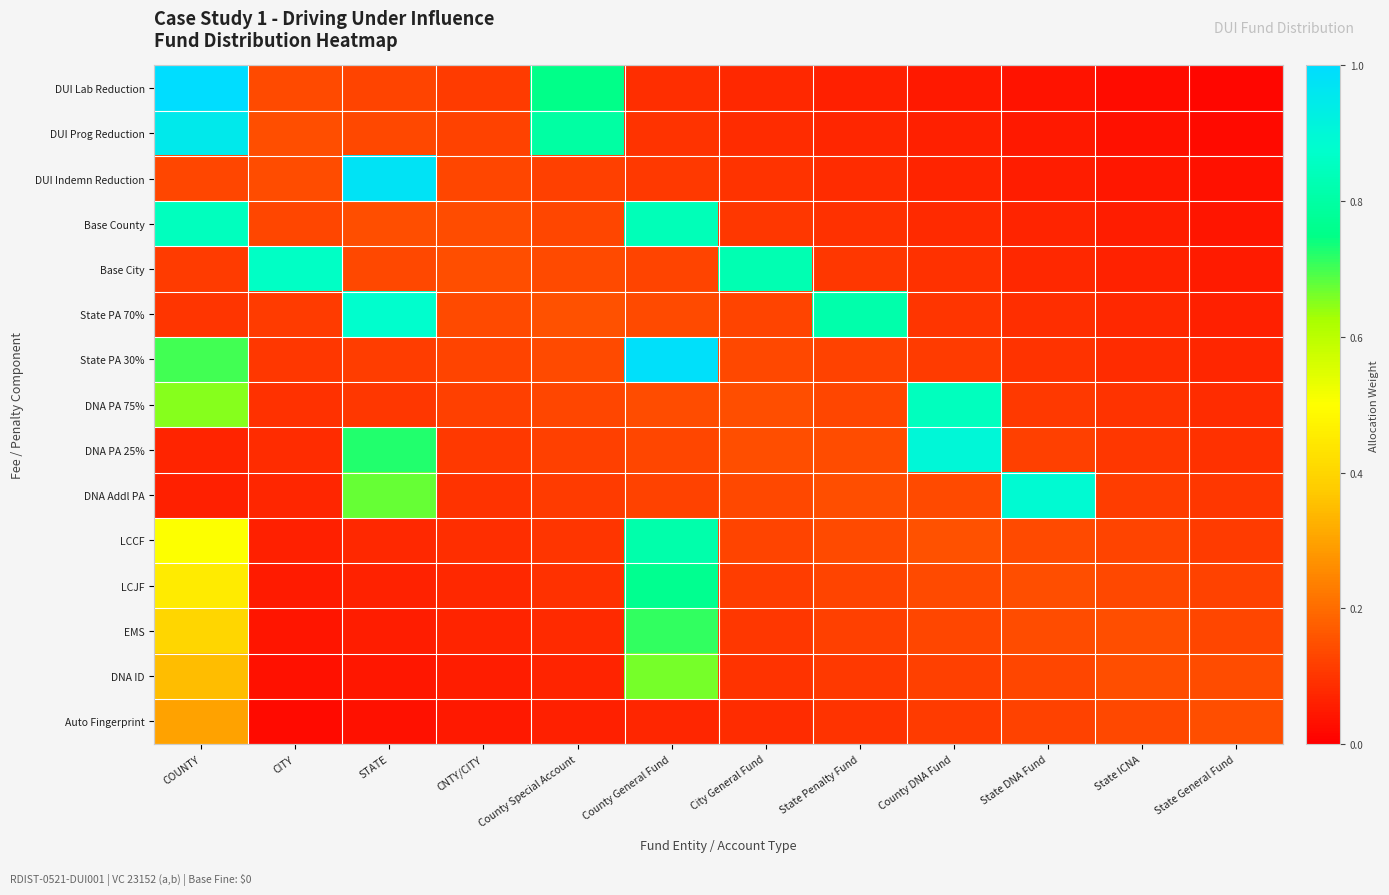

Reading left to right, transcribe all the data shown in this chart.

DUI Lab Reduction: COUNTY=1.0	CITY=0.1	STATE=0.1	CNTY/CITY=0.1	County Special Account=0.8	County General Fund=0.1	City General Fund=0.1	State Penalty Fund=0.1	County DNA Fund=0.0	State DNA Fund=0.0	State ICNA=0.0	State General Fund=0.0
DUI Prog Reduction: COUNTY=0.9	CITY=0.1	STATE=0.1	CNTY/CITY=0.1	County Special Account=0.8	County General Fund=0.1	City General Fund=0.1	State Penalty Fund=0.1	County DNA Fund=0.1	State DNA Fund=0.0	State ICNA=0.0	State General Fund=0.0
DUI Indemn Reduction: COUNTY=0.1	CITY=0.1	STATE=1.0	CNTY/CITY=0.1	County Special Account=0.1	County General Fund=0.1	City General Fund=0.1	State Penalty Fund=0.1	County DNA Fund=0.1	State DNA Fund=0.1	State ICNA=0.0	State General Fund=0.0
Base County: COUNTY=0.8	CITY=0.1	STATE=0.1	CNTY/CITY=0.1	County Special Account=0.1	County General Fund=0.8	City General Fund=0.1	State Penalty Fund=0.1	County DNA Fund=0.1	State DNA Fund=0.1	State ICNA=0.1	State General Fund=0.0
Base City: COUNTY=0.1	CITY=0.9	STATE=0.1	CNTY/CITY=0.1	County Special Account=0.1	County General Fund=0.1	City General Fund=0.8	State Penalty Fund=0.1	County DNA Fund=0.1	State DNA Fund=0.1	State ICNA=0.1	State General Fund=0.1
State PA 70%: COUNTY=0.1	CITY=0.1	STATE=0.9	CNTY/CITY=0.1	County Special Account=0.1	County General Fund=0.1	City General Fund=0.1	State Penalty Fund=0.8	County DNA Fund=0.1	State DNA Fund=0.1	State ICNA=0.1	State General Fund=0.1
State PA 30%: COUNTY=0.7	CITY=0.1	STATE=0.1	CNTY/CITY=0.1	County Special Account=0.1	County General Fund=1.0	City General Fund=0.1	State Penalty Fund=0.1	County DNA Fund=0.1	State DNA Fund=0.1	State ICNA=0.1	State General Fund=0.1
DNA PA 75%: COUNTY=0.6	CITY=0.1	STATE=0.1	CNTY/CITY=0.1	County Special Account=0.1	County General Fund=0.1	City General Fund=0.1	State Penalty Fund=0.1	County DNA Fund=0.8	State DNA Fund=0.1	State ICNA=0.1	State General Fund=0.1
DNA PA 25%: COUNTY=0.1	CITY=0.1	STATE=0.7	CNTY/CITY=0.1	County Special Account=0.1	County General Fund=0.1	City General Fund=0.1	State Penalty Fund=0.1	County DNA Fund=0.9	State DNA Fund=0.1	State ICNA=0.1	State General Fund=0.1
DNA Addl PA: COUNTY=0.1	CITY=0.1	STATE=0.7	CNTY/CITY=0.1	County Special Account=0.1	County General Fund=0.1	City General Fund=0.1	State Penalty Fund=0.1	County DNA Fund=0.1	State DNA Fund=0.9	State ICNA=0.1	State General Fund=0.1
LCCF: COUNTY=0.5	CITY=0.1	STATE=0.1	CNTY/CITY=0.1	County Special Account=0.1	County General Fund=0.8	City General Fund=0.1	State Penalty Fund=0.1	County DNA Fund=0.1	State DNA Fund=0.1	State ICNA=0.1	State General Fund=0.1
LCJF: COUNTY=0.4	CITY=0.1	STATE=0.1	CNTY/CITY=0.1	County Special Account=0.1	County General Fund=0.8	City General Fund=0.1	State Penalty Fund=0.1	County DNA Fund=0.1	State DNA Fund=0.1	State ICNA=0.1	State General Fund=0.1
EMS: COUNTY=0.4	CITY=0.0	STATE=0.1	CNTY/CITY=0.1	County Special Account=0.1	County General Fund=0.7	City General Fund=0.1	State Penalty Fund=0.1	County DNA Fund=0.1	State DNA Fund=0.1	State ICNA=0.1	State General Fund=0.1
DNA ID: COUNTY=0.3	CITY=0.0	STATE=0.0	CNTY/CITY=0.1	County Special Account=0.1	County General Fund=0.7	City General Fund=0.1	State Penalty Fund=0.1	County DNA Fund=0.1	State DNA Fund=0.1	State ICNA=0.1	State General Fund=0.1
Auto Fingerprint: COUNTY=0.3	CITY=0.0	STATE=0.0	CNTY/CITY=0.0	County Special Account=0.1	County General Fund=0.1	City General Fund=0.1	State Penalty Fund=0.1	County DNA Fund=0.1	State DNA Fund=0.1	State ICNA=0.1	State General Fund=0.1